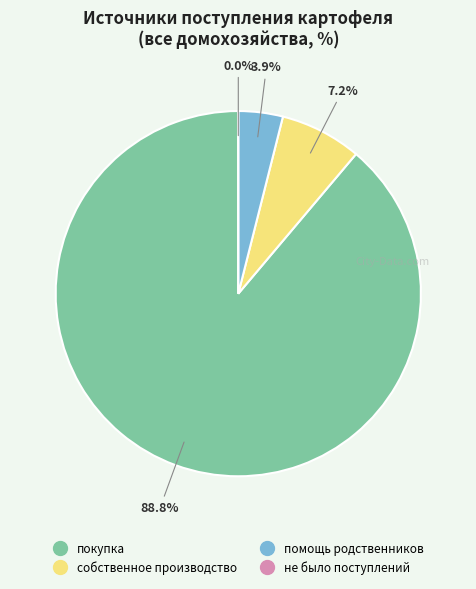

To the nearest percent, what percentage of the pie is покупка?

89%